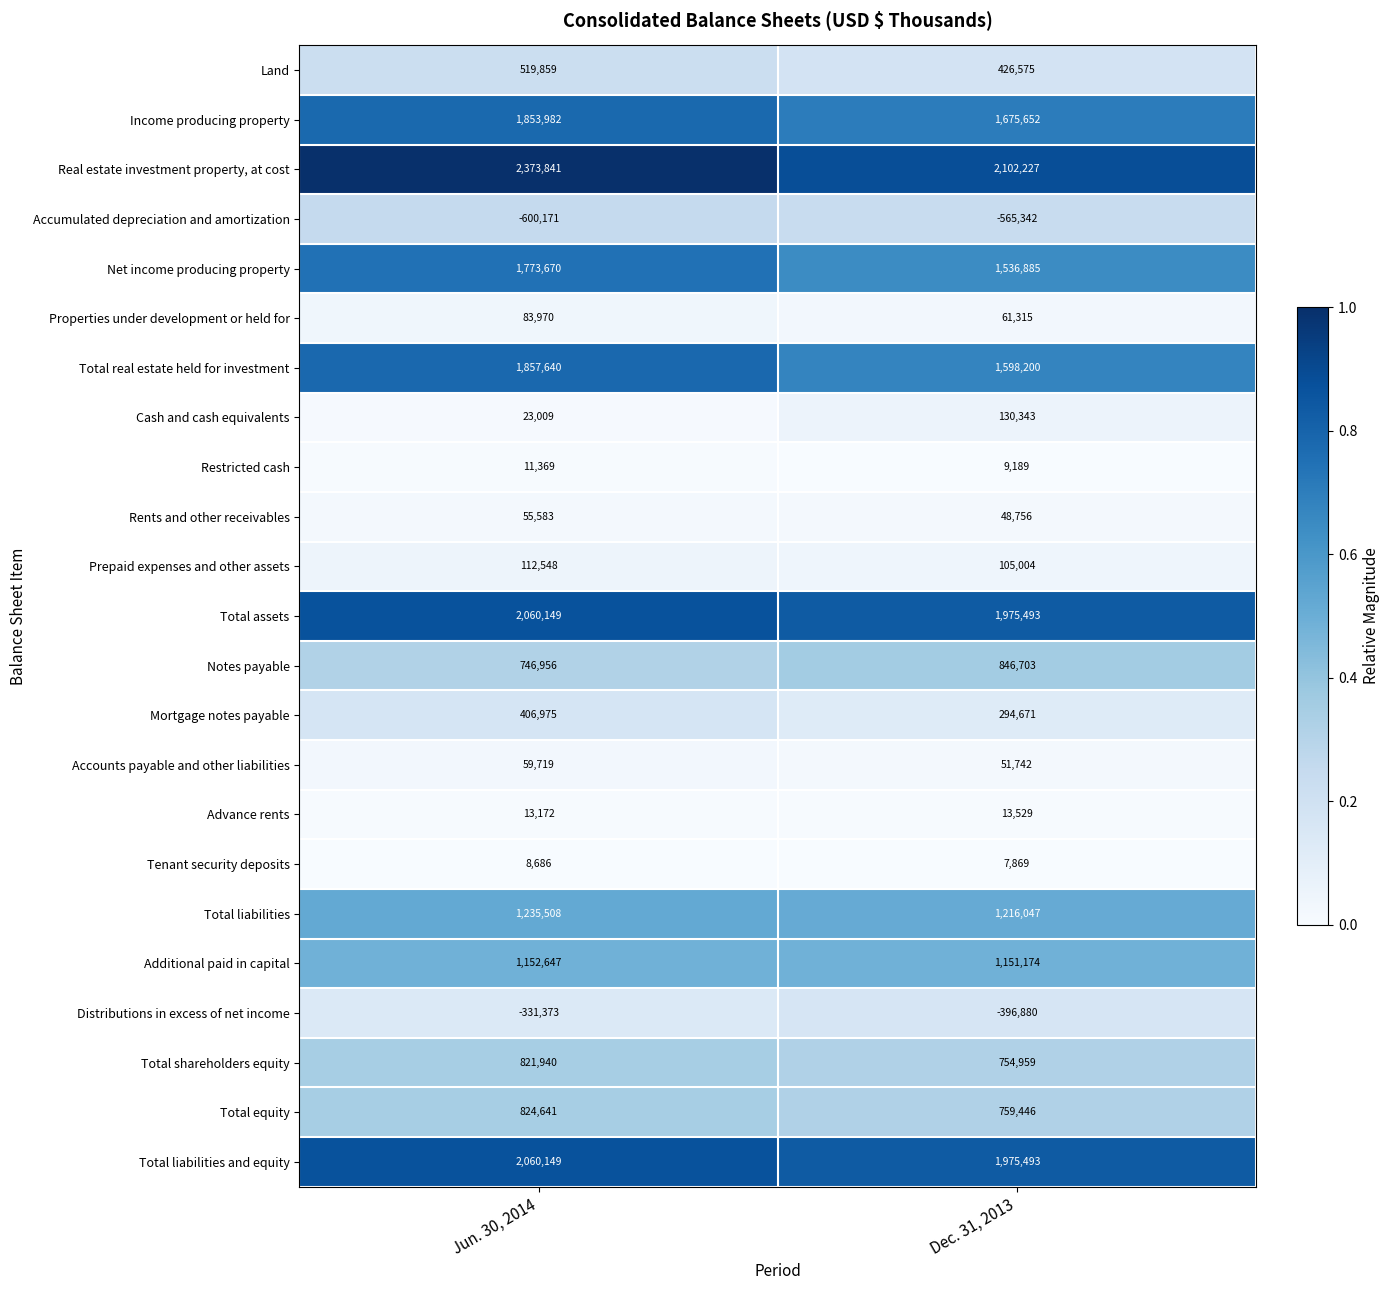

What value does the Total liabilities series have at Dec. 31, 2013, to the nearest 100?

1216000